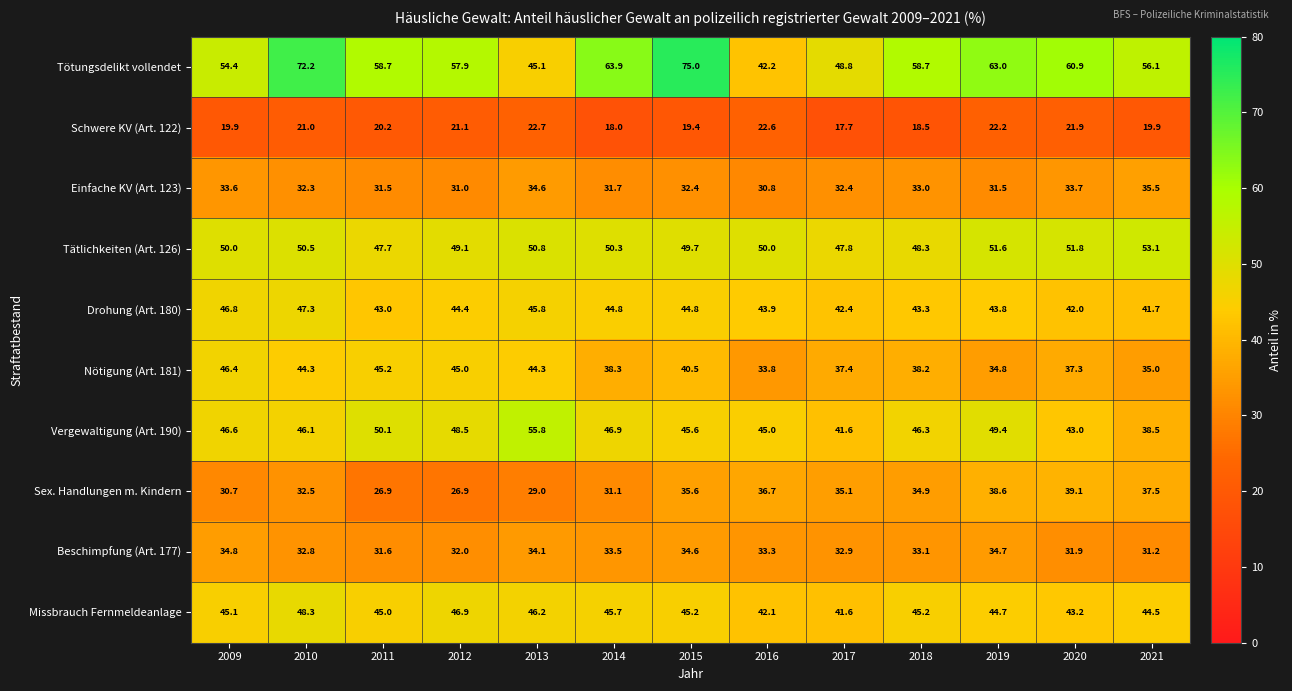

How many categories are shown in the chart?

13